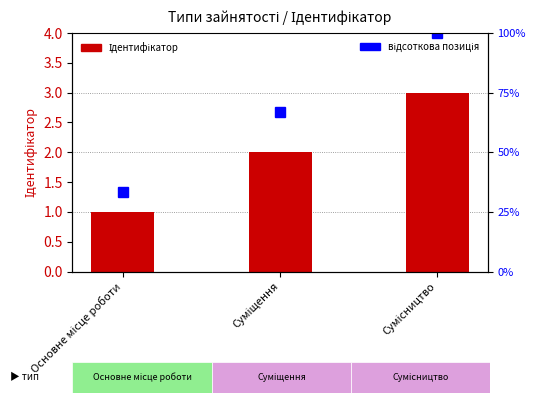

How many values in the Ідентифікатор series exceed 2?

1